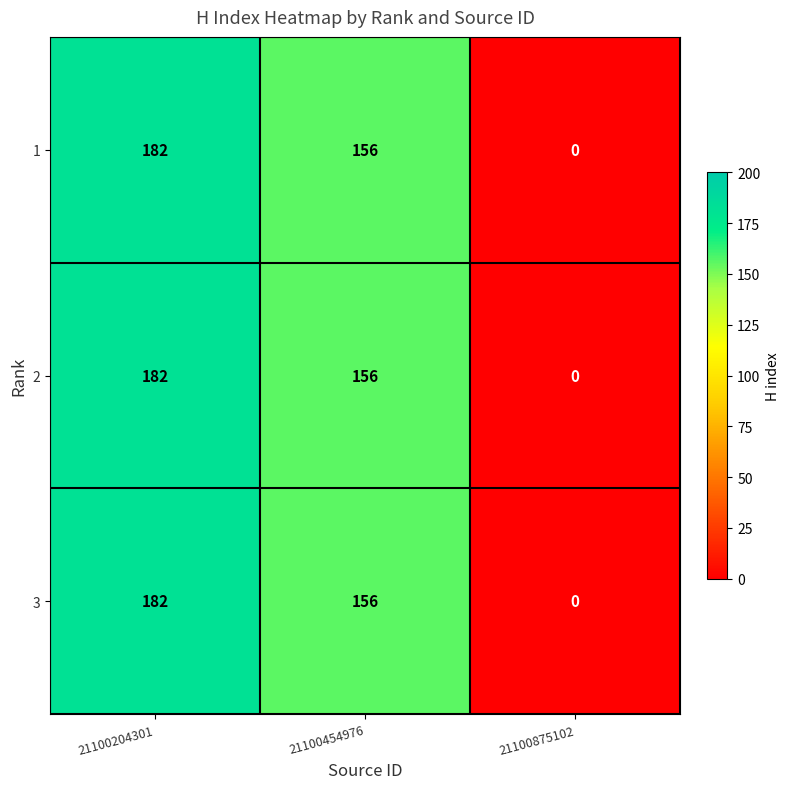

What is the maximum value shown in the chart?

182